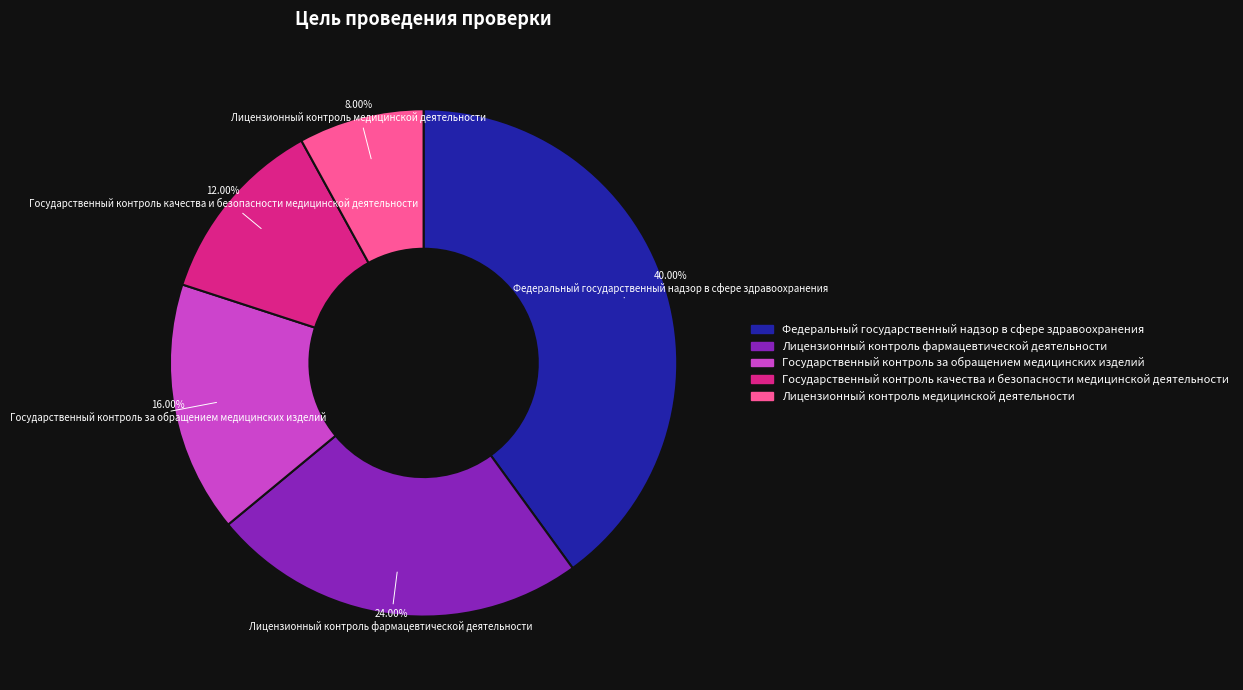

Is it true that Государственный контроль за обращением медицинских изделий is 16% of the pie?

True